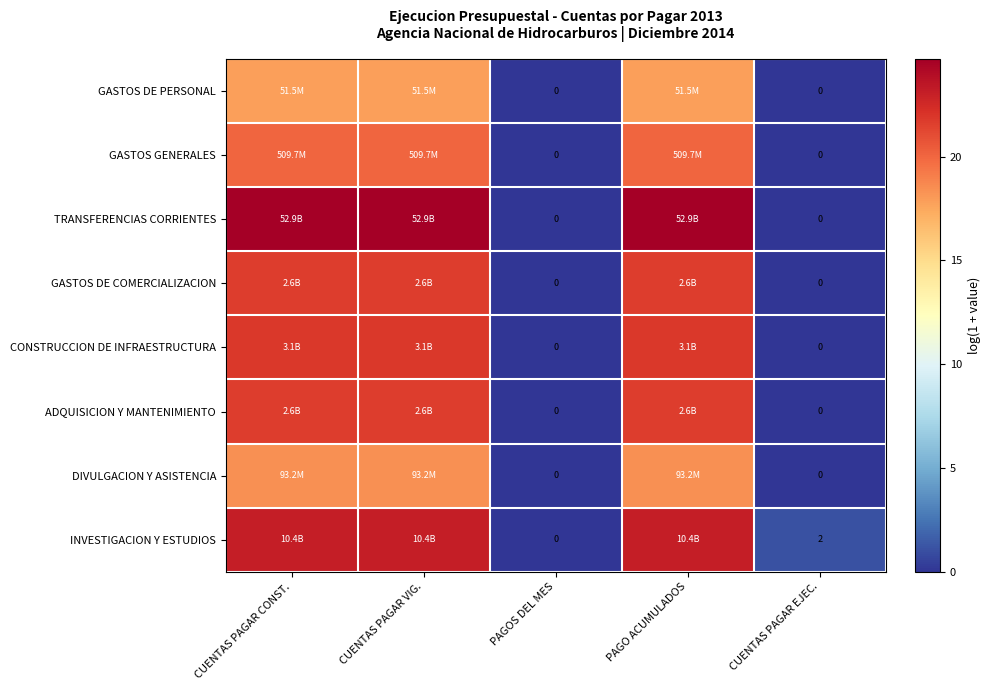

Between CUENTAS PAGAR VIG. and CUENTAS PAGAR CONST., which is larger?

CUENTAS PAGAR VIG.